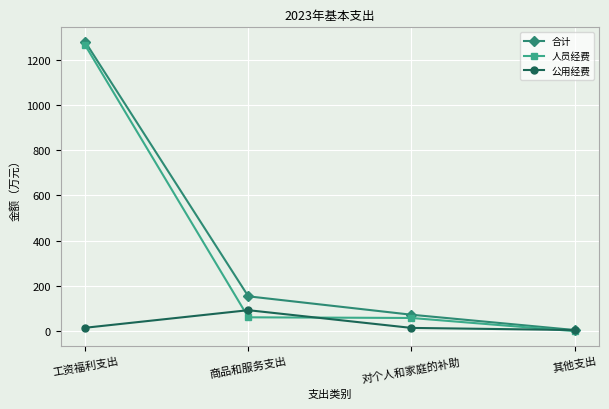

Where is 合计 nearest to the value 641?

商品和服务支出